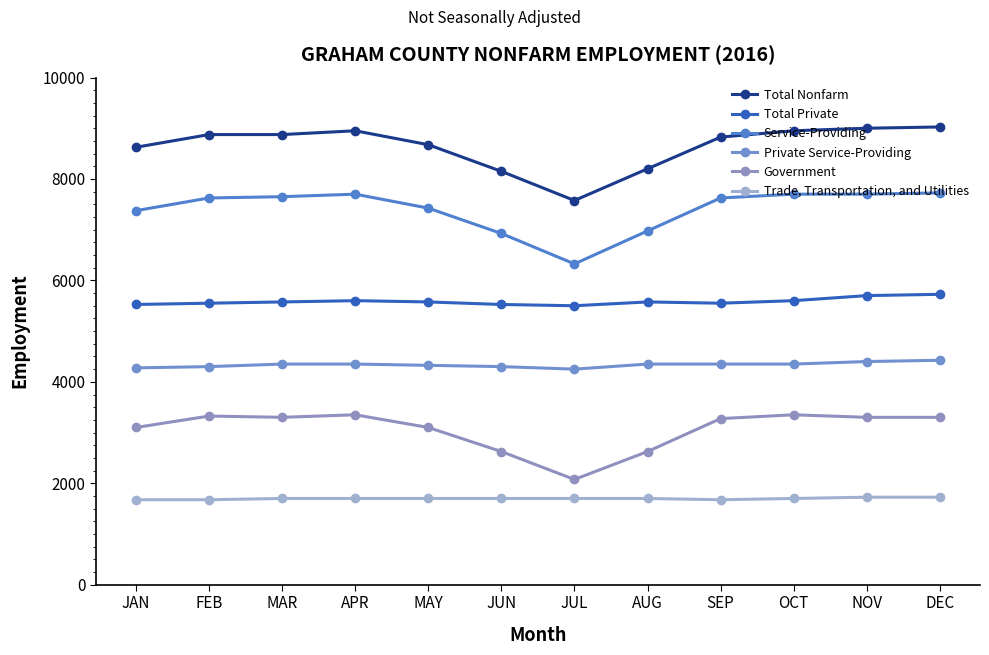

Where does the Service-Providing series first go above 7625?

MAR